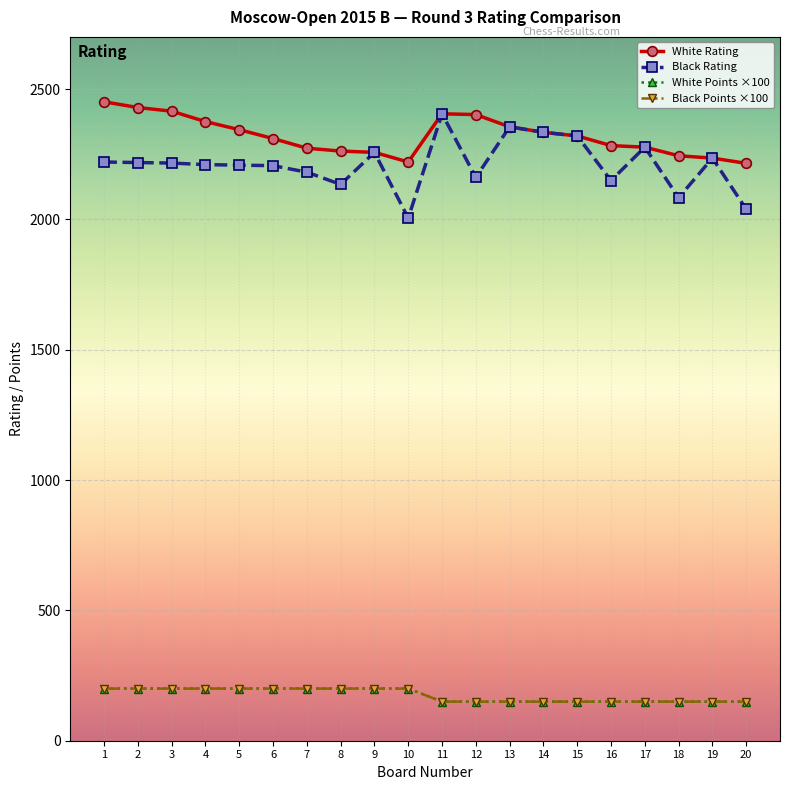

At how many categories does at least one series exceed 178?

20